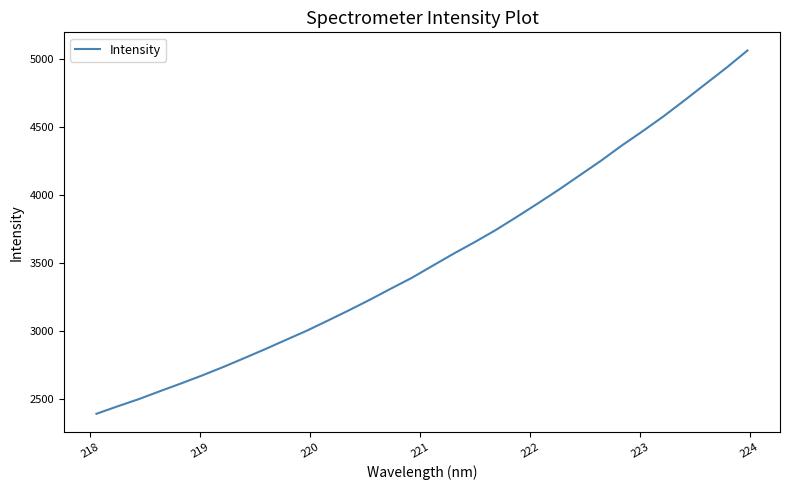

What is the difference between the maximum and minimum values?

2672.6